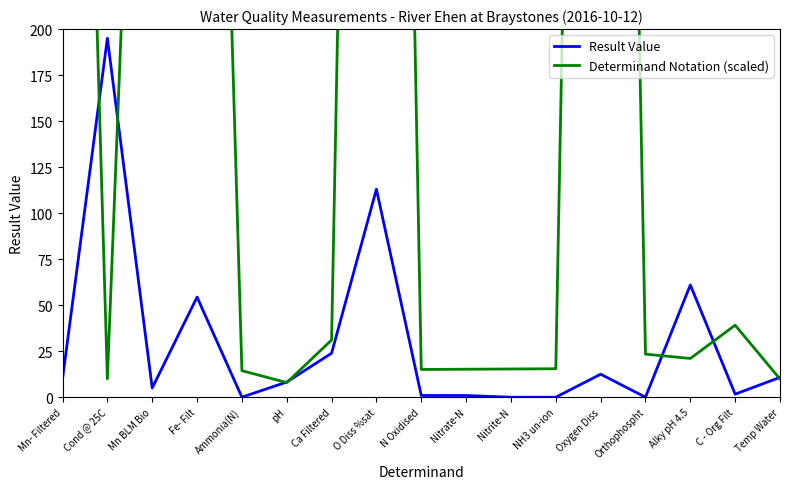

Which series has the largest total across all categories?

Determinand Notation (scaled)